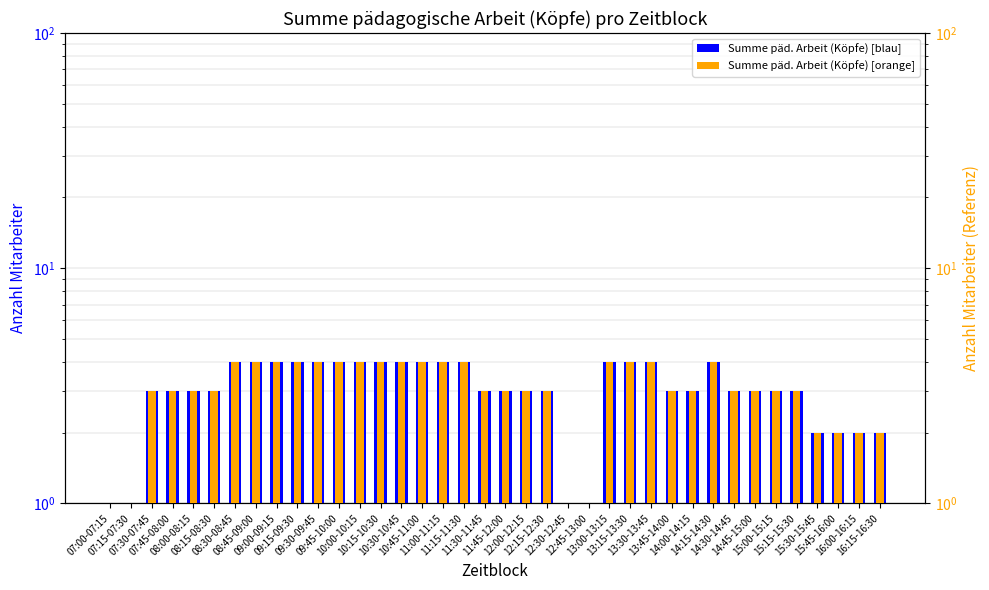

The Summe päd. Arbeit (Köpfe) series shows 2 at 11:00-11:15. True or false?

False